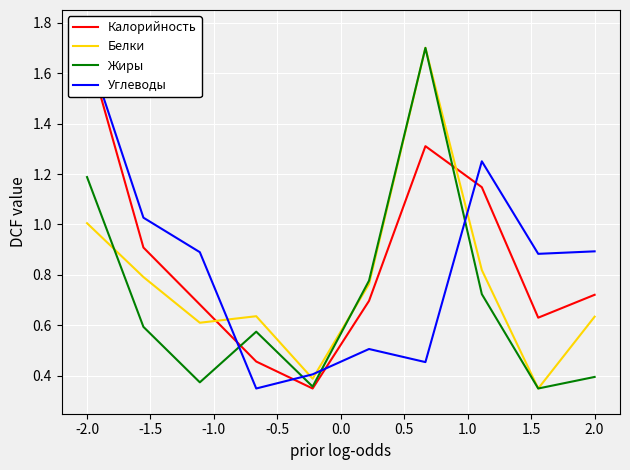

True or false: Жиры and Углеводы cross at least once.

True